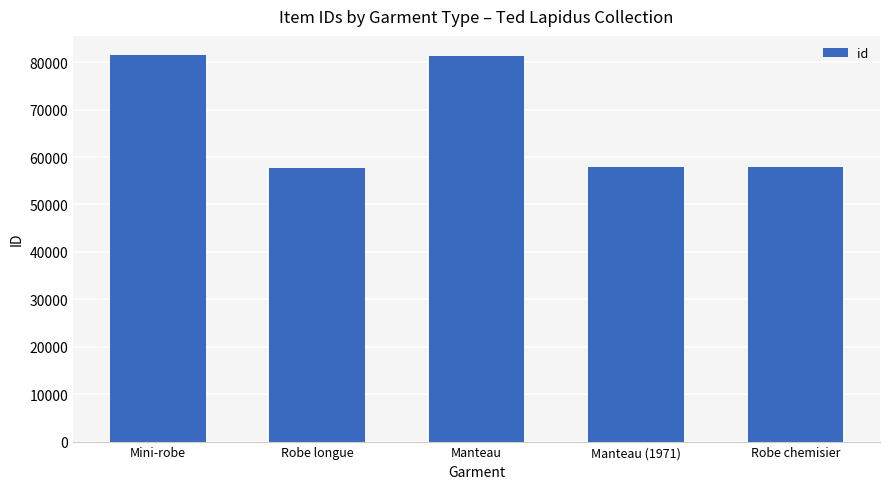

What is the sum of all values?

336256